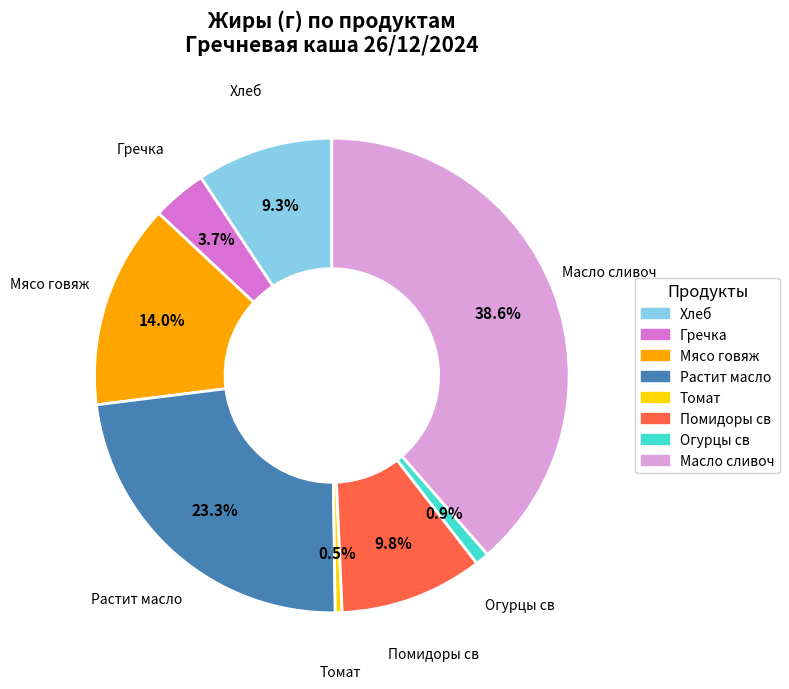

Is there any slice that represents more than half of the pie?

No